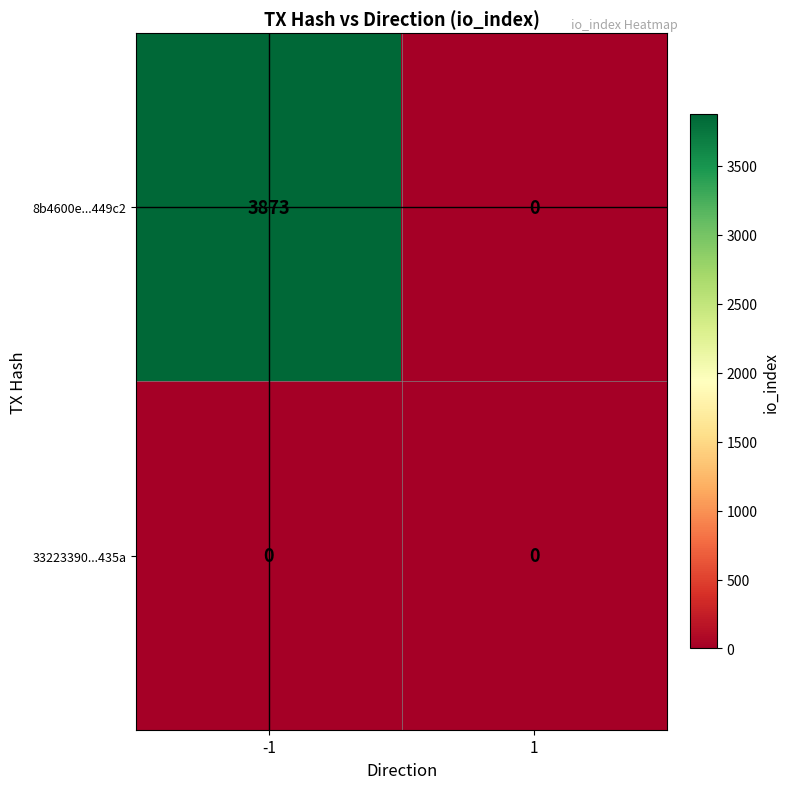

Count the number of data series in this chart.

2